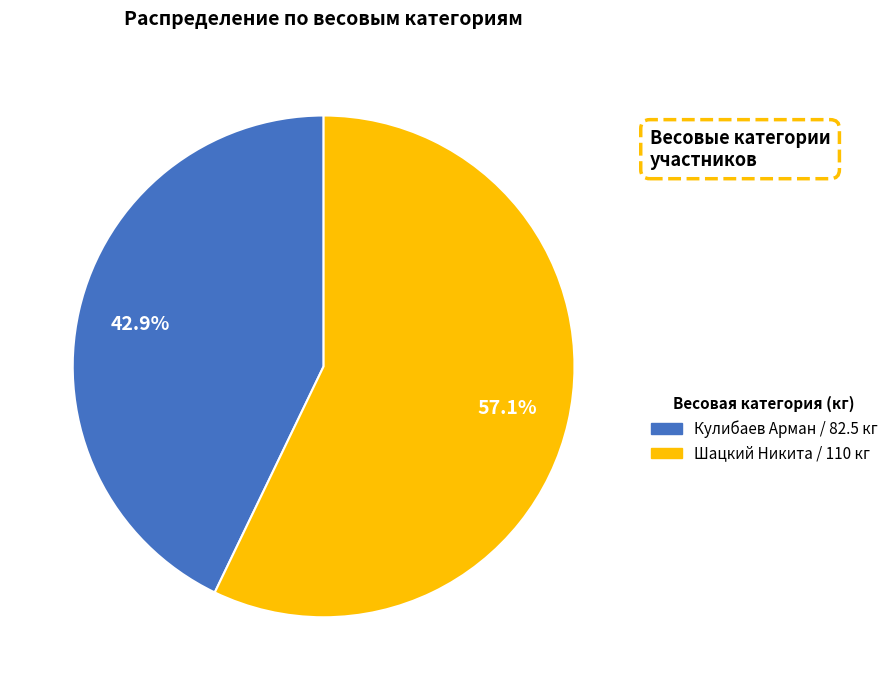

Is there a majority slice in this chart?

Yes